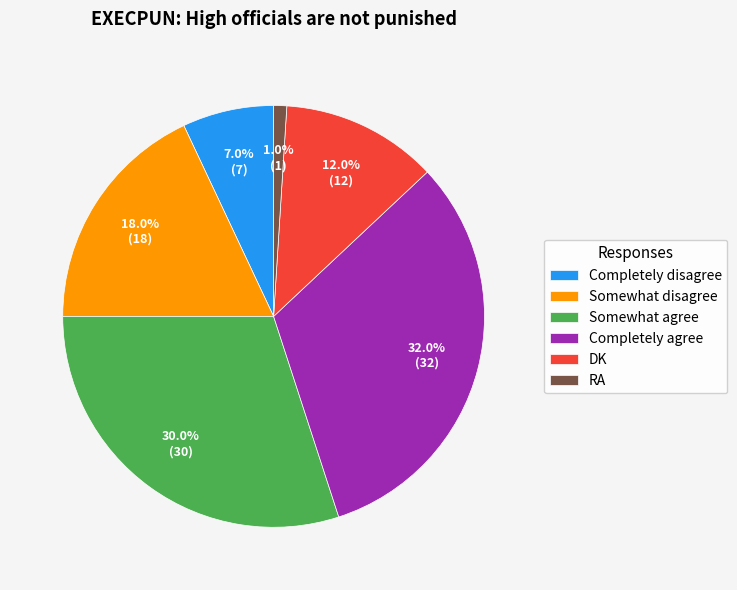

Is there any slice that represents more than half of the pie?

No